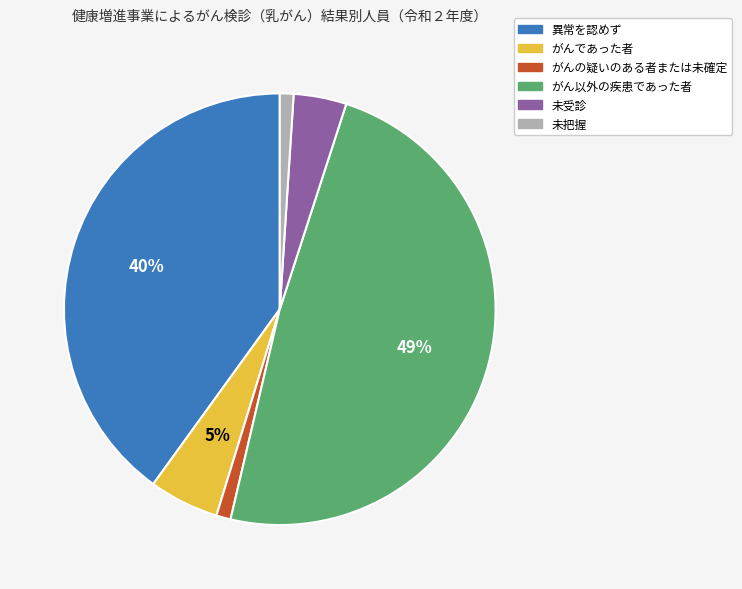

Does 未把握 account for over 50% of the chart?

No